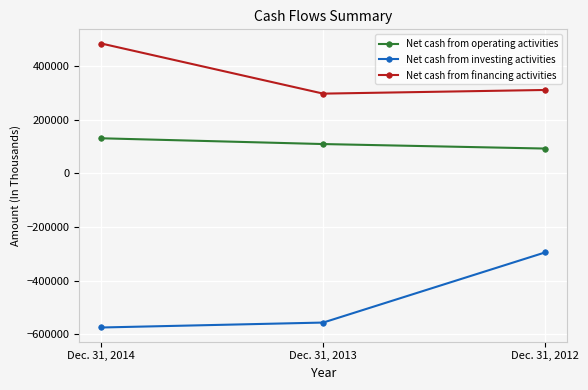

Reading left to right, list all the values displayed in this chart.

Net cash from operating activities: 131402	109858	93062
Net cash from investing activities: -575205	-556770	-294991
Net cash from financing activities: 485262	298185	311832